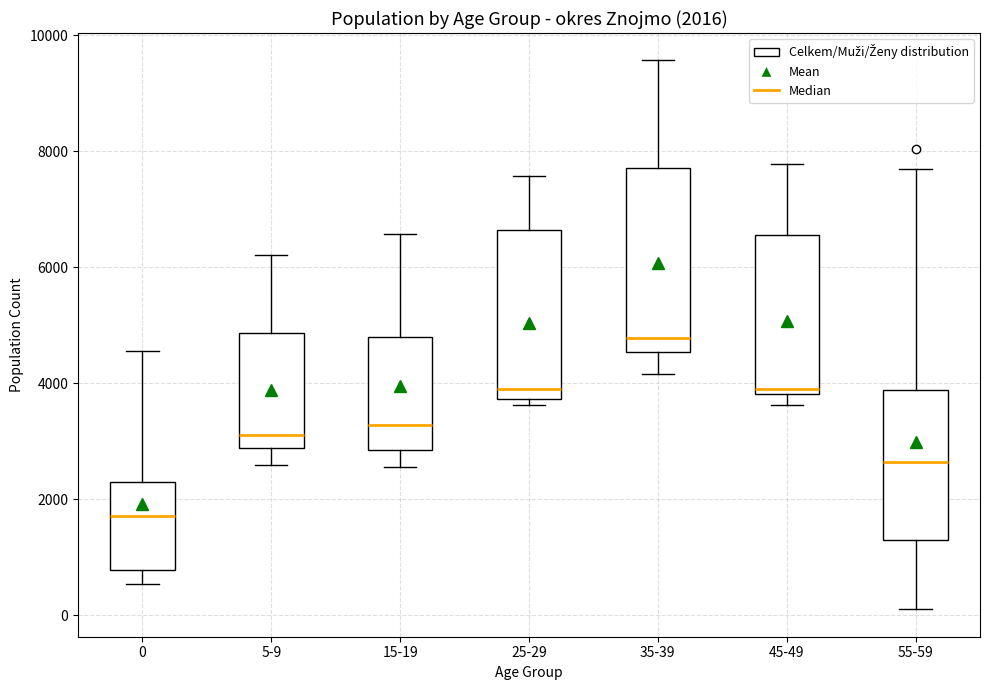

Which box is the tallest, from its lower edge to its upper edge?

35-39